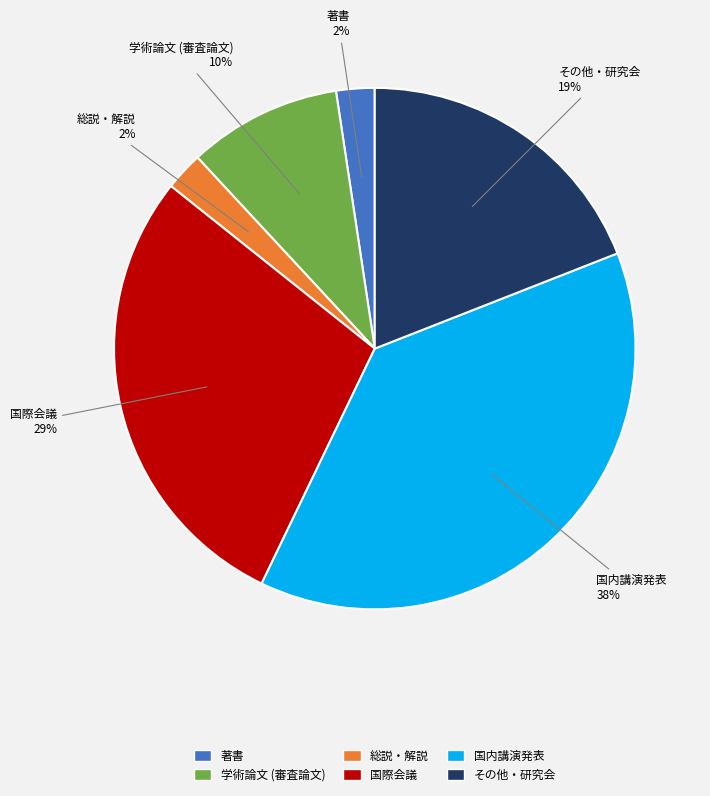

To the nearest percent, what portion does 国際会議 represent?

29%